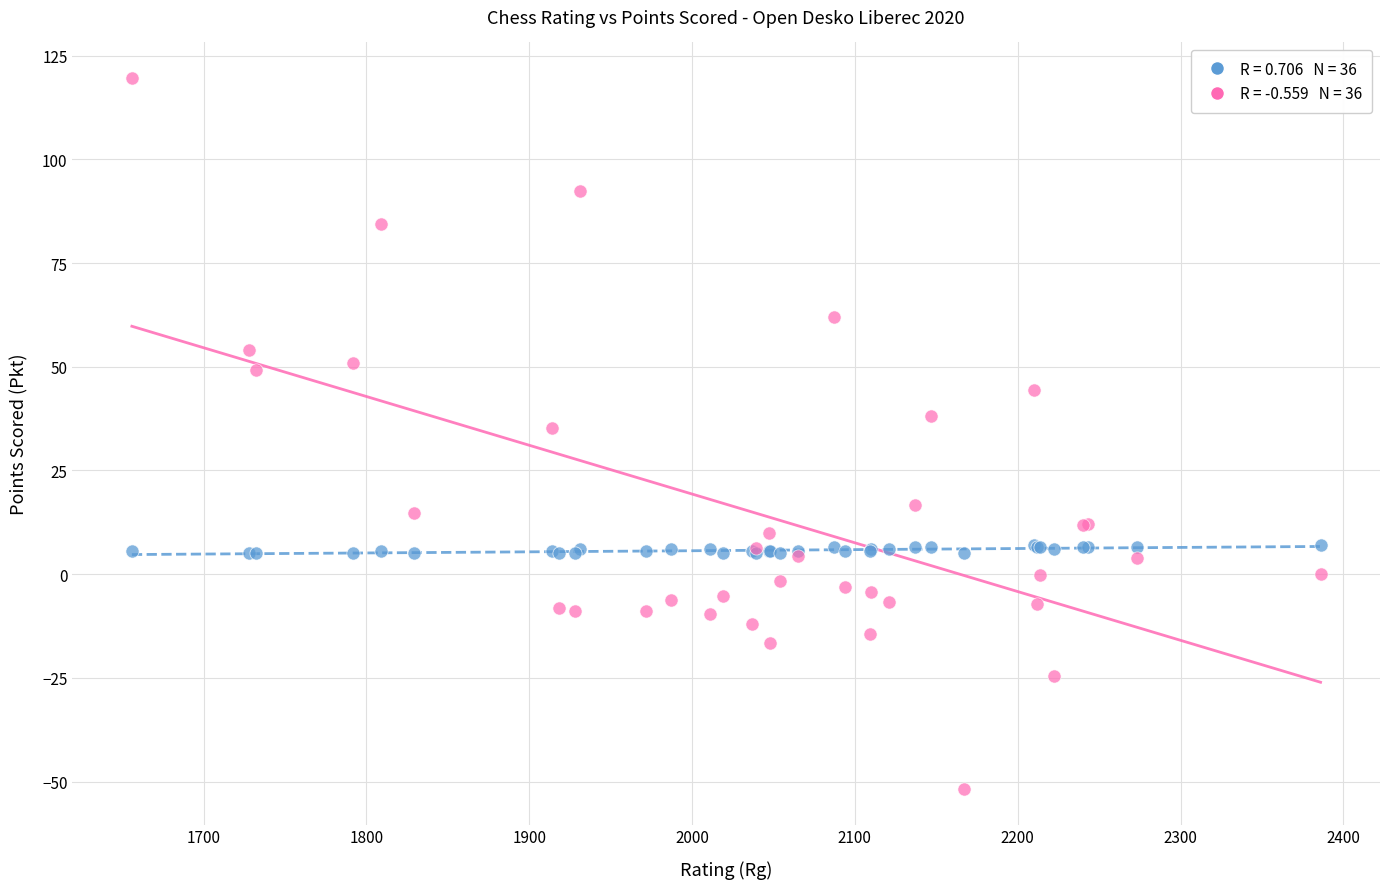

Across all series, what Y value is closest to 33?

35.2